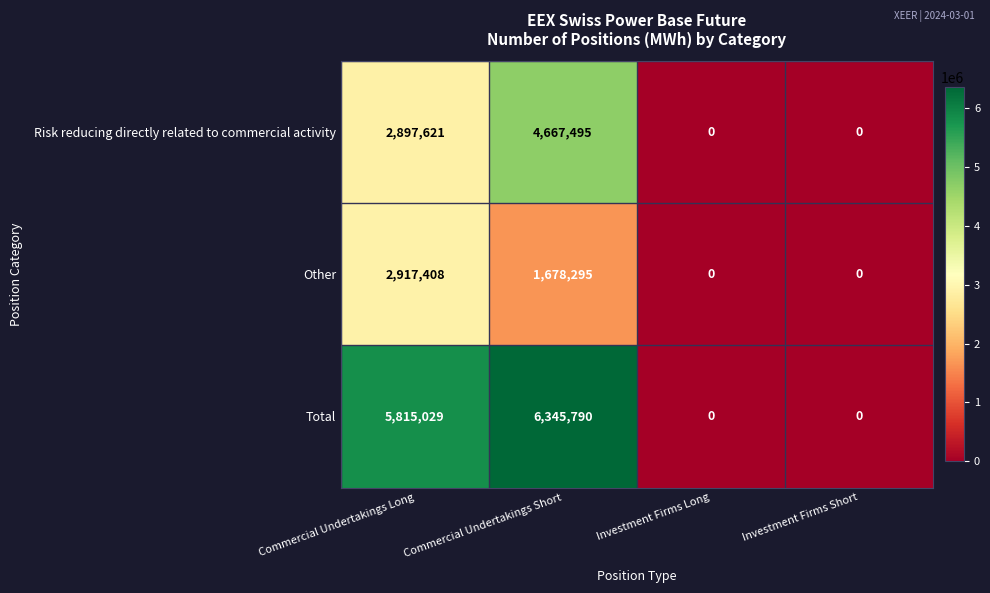

What is the difference between the maximum and minimum values in the Other series?

2917408